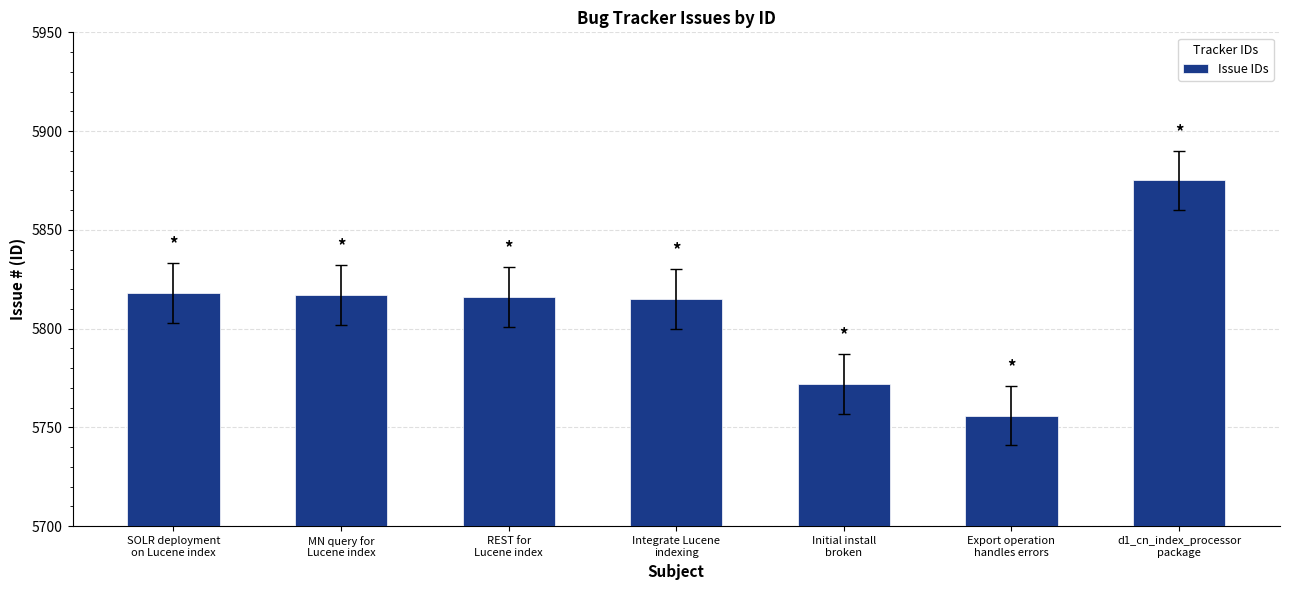

At which category does the chart reach its minimum across all series?

Export operation
handles errors